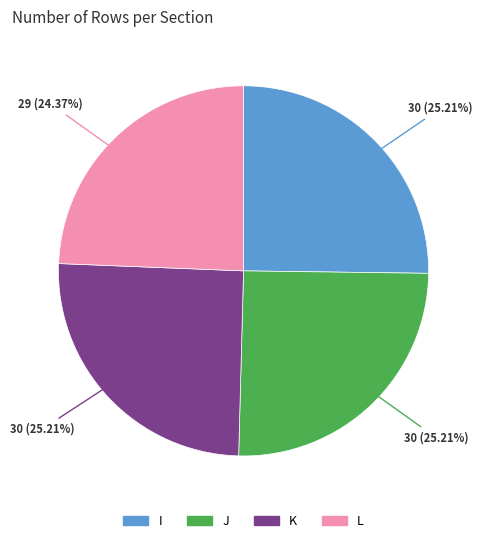

What is the ratio of the value at L to the value at I?

1.0